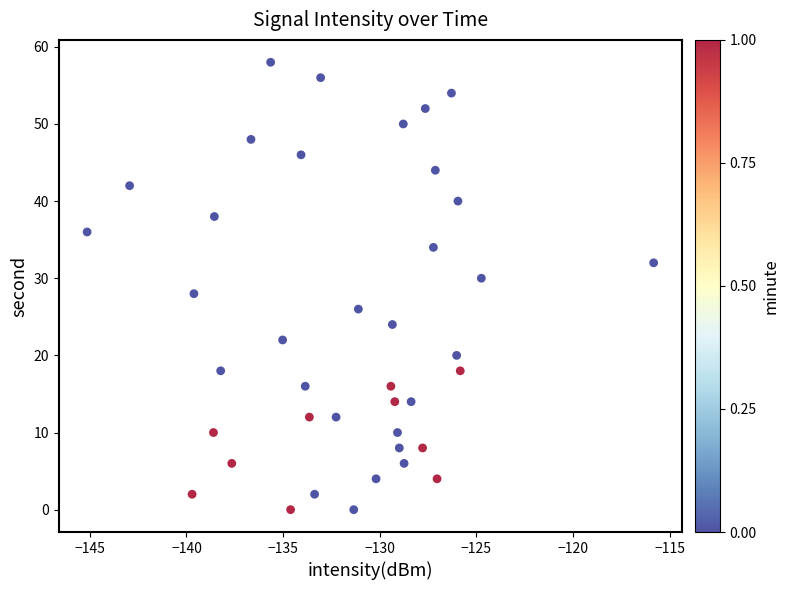

What is the range of Y values (max minus min)?

58